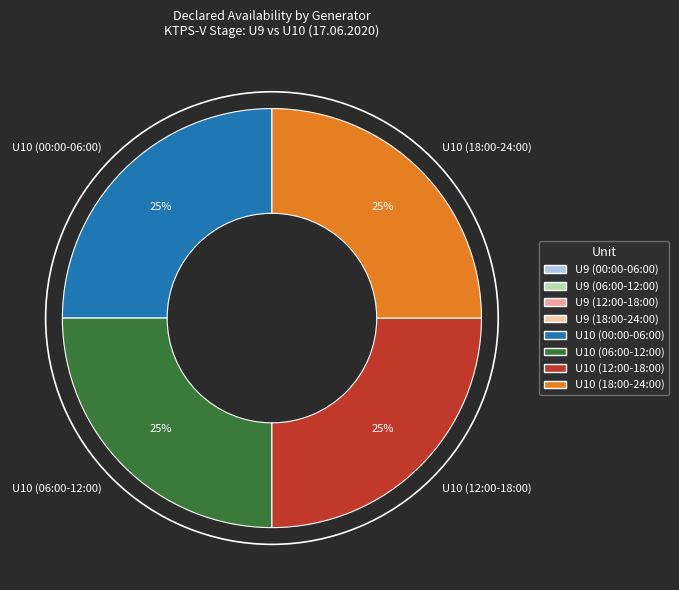

To the nearest percent, what portion does U10 (18:00-24:00) represent?

25%